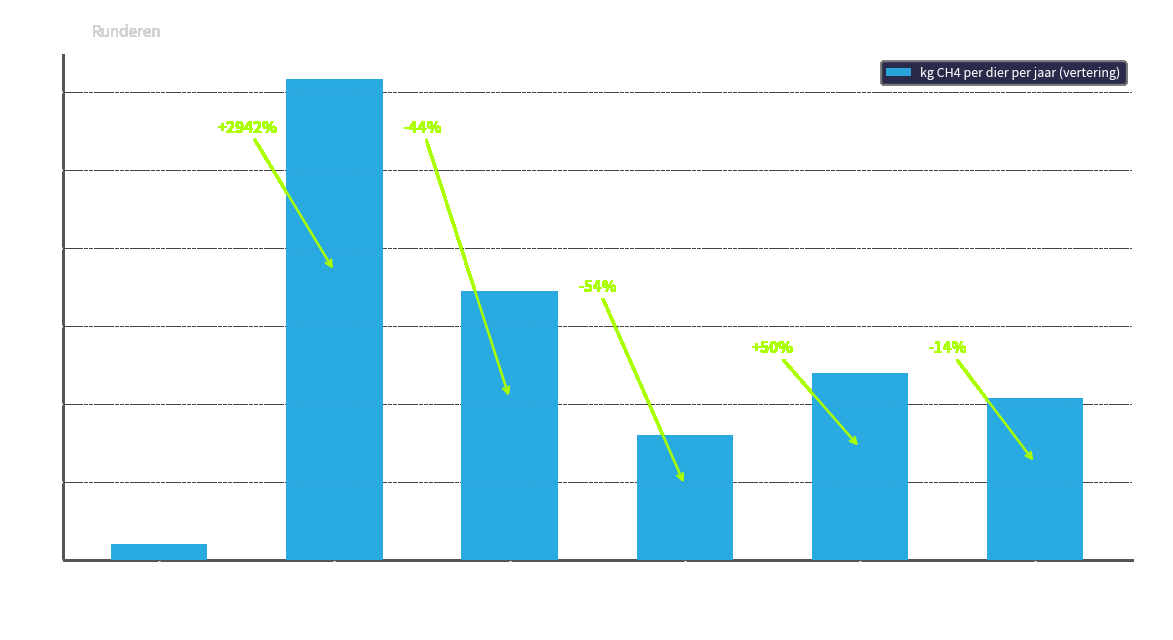

What is the approximate value at melkkoeien?

123.3